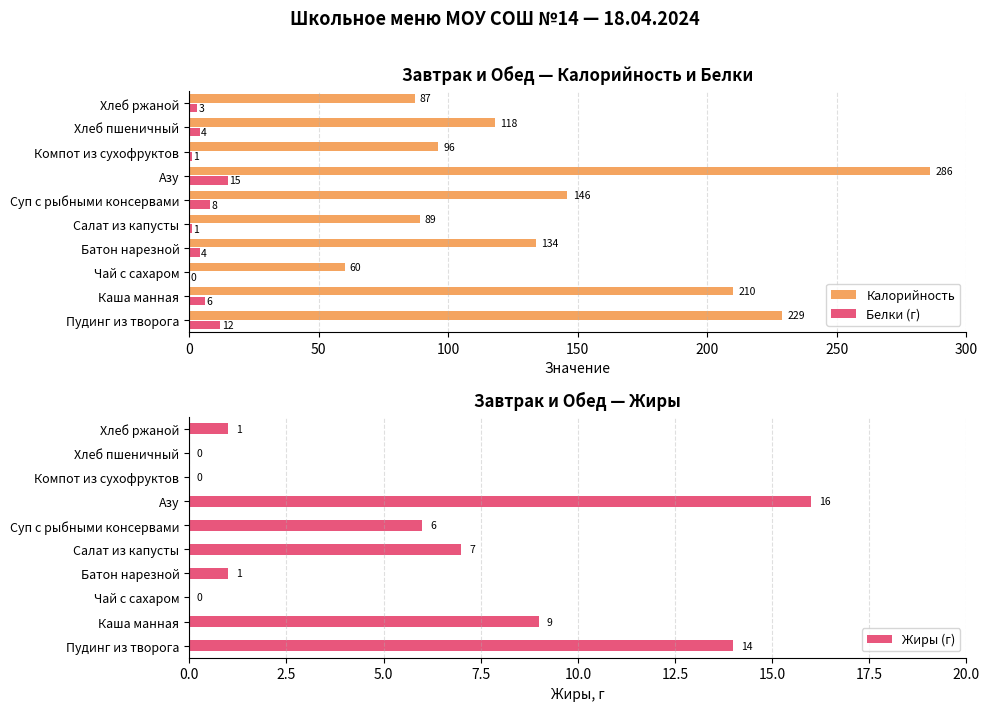

True or false: Белки (г) has a value of 15 at Азу.

True